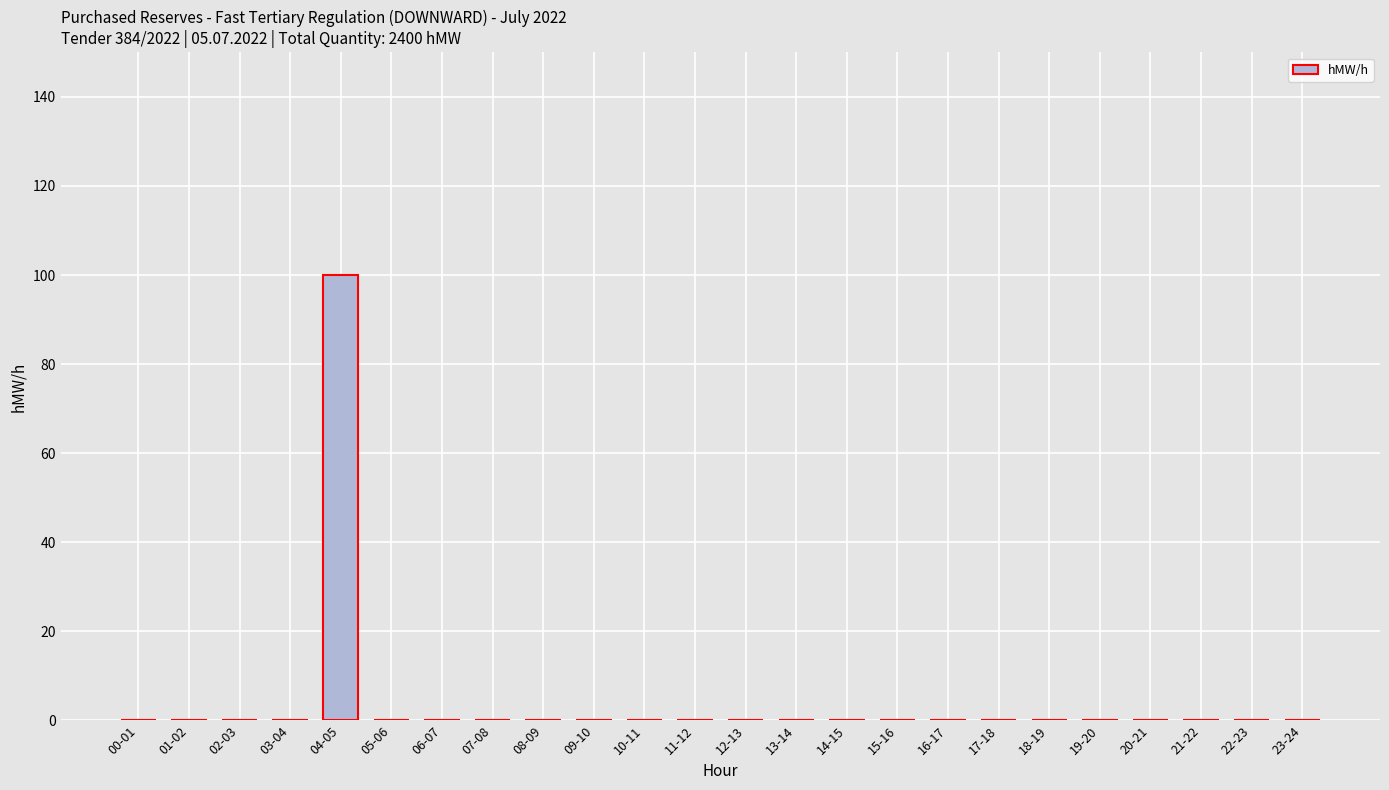

Reading left to right, list all the values displayed in this chart.

0	0	0	0	100	0	0	0	0	0	0	0	0	0	0	0	0	0	0	0	0	0	0	0